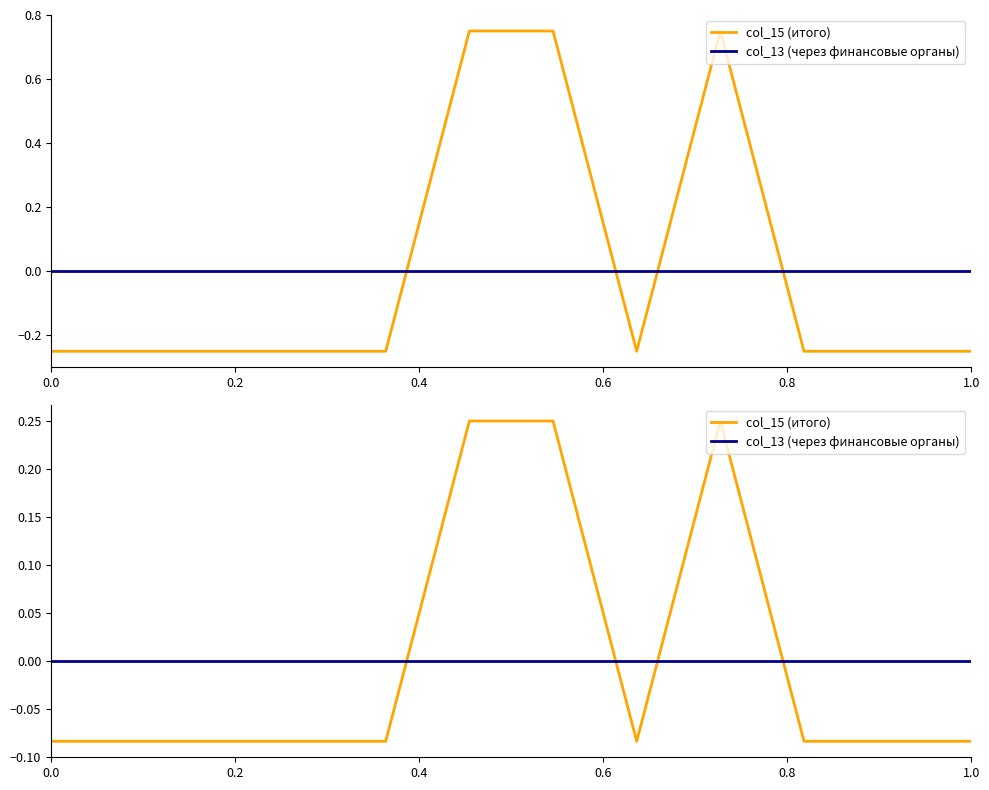

After their last crossing, which series has the higher values: col_15 (итого) or col_13 (через финансовые органы)?

col_13 (через финансовые органы)